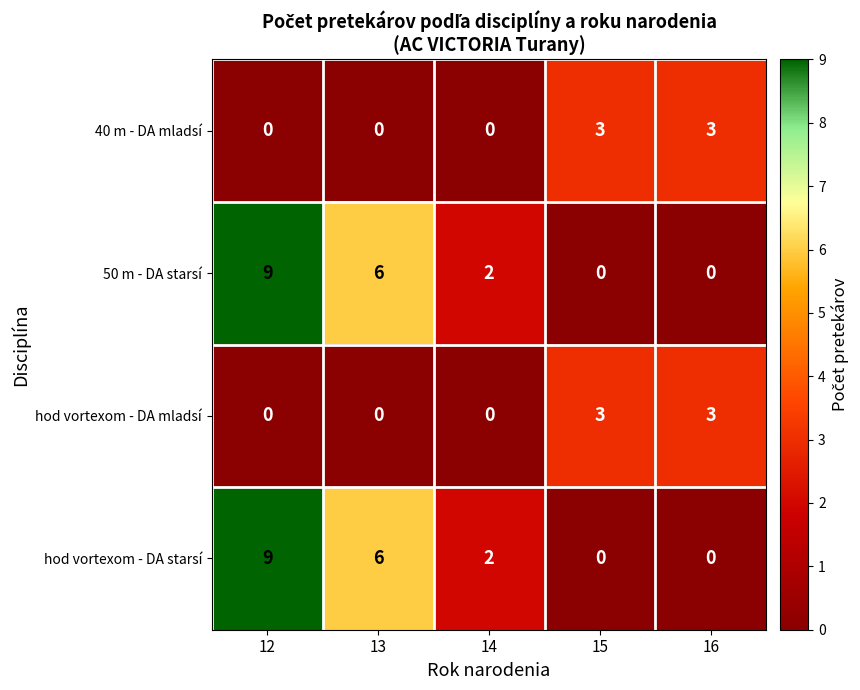

Is the value of hod vortexom - DA mladsí at 15 greater than the value of hod vortexom - DA starsí at 15?

Yes